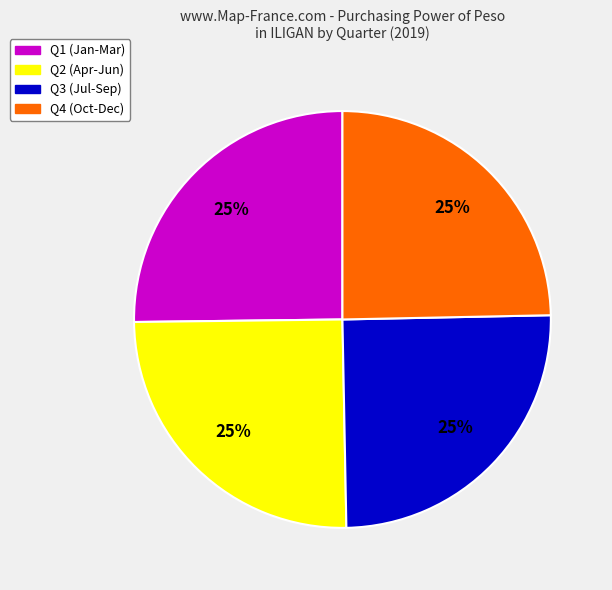

To the nearest percent, what is the average slice percentage?

25%